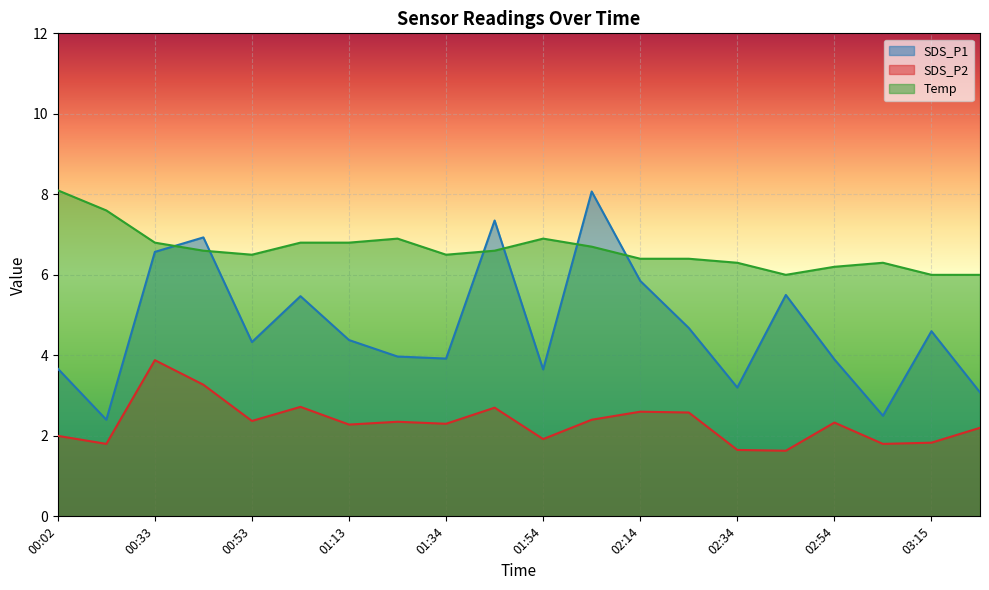

Rank the series by their average value, from highest to lowest.

Temp, SDS_P1, SDS_P2